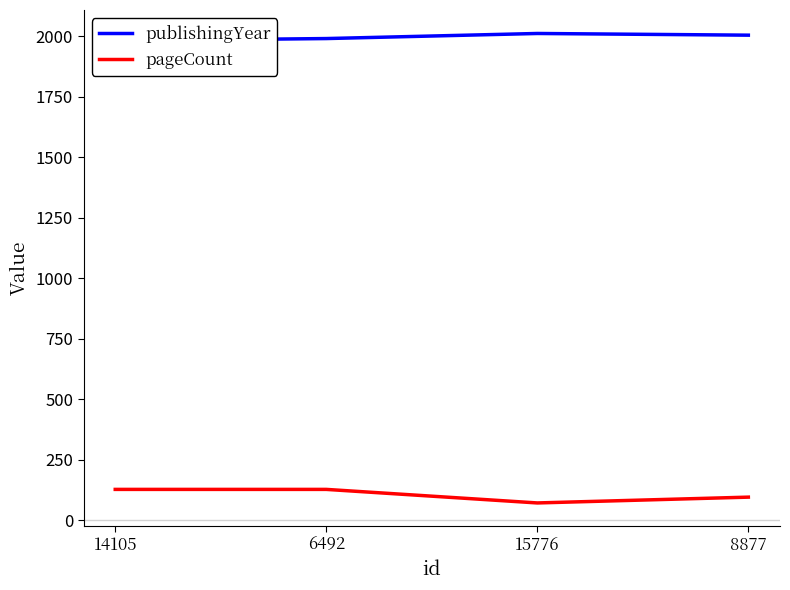

List the series in order of their overall mean, highest first.

publishingYear, pageCount